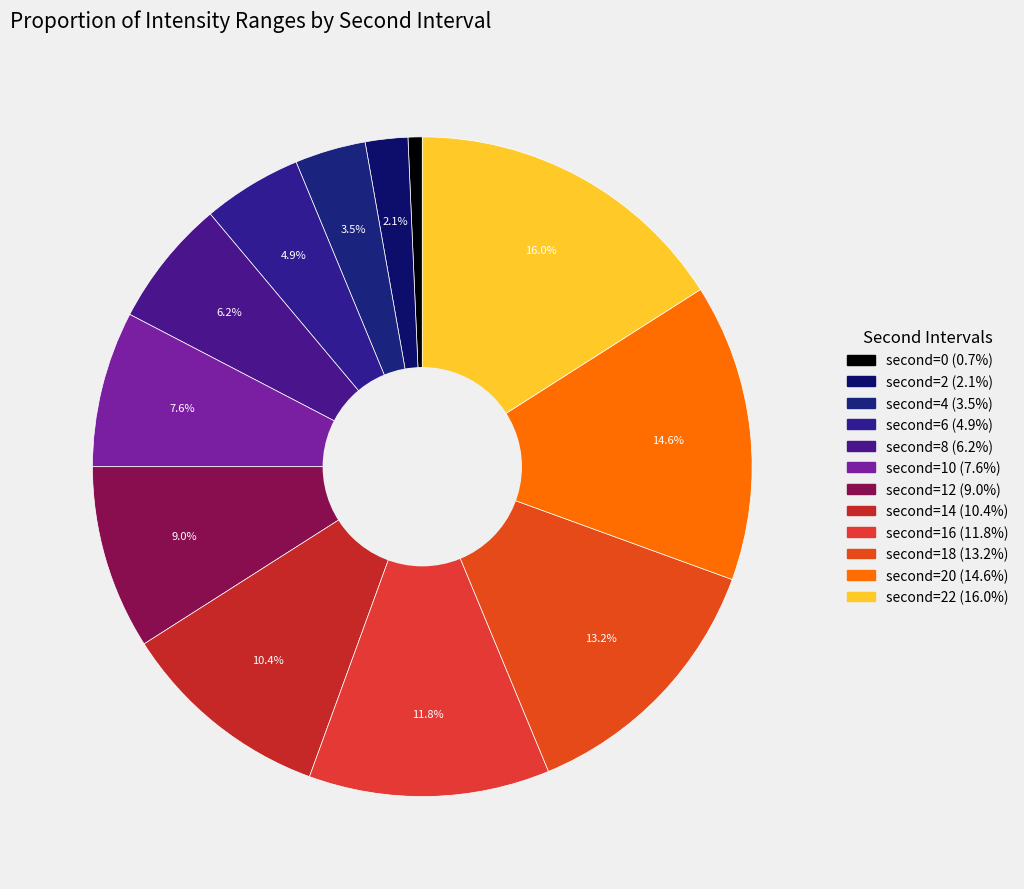

Count the number of slices in the pie.

12